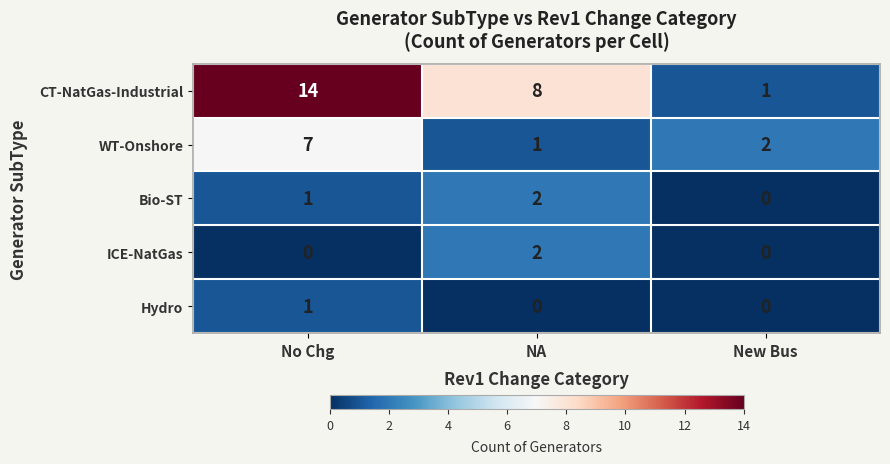

What is the greatest value displayed?

14